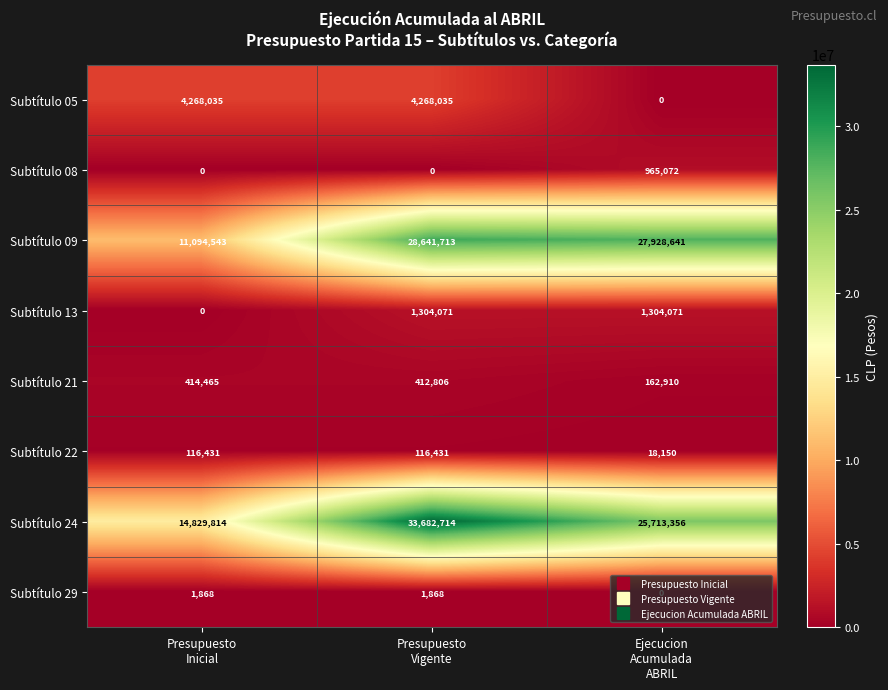

Which series has the largest range (max minus min)?

Subtítulo 24